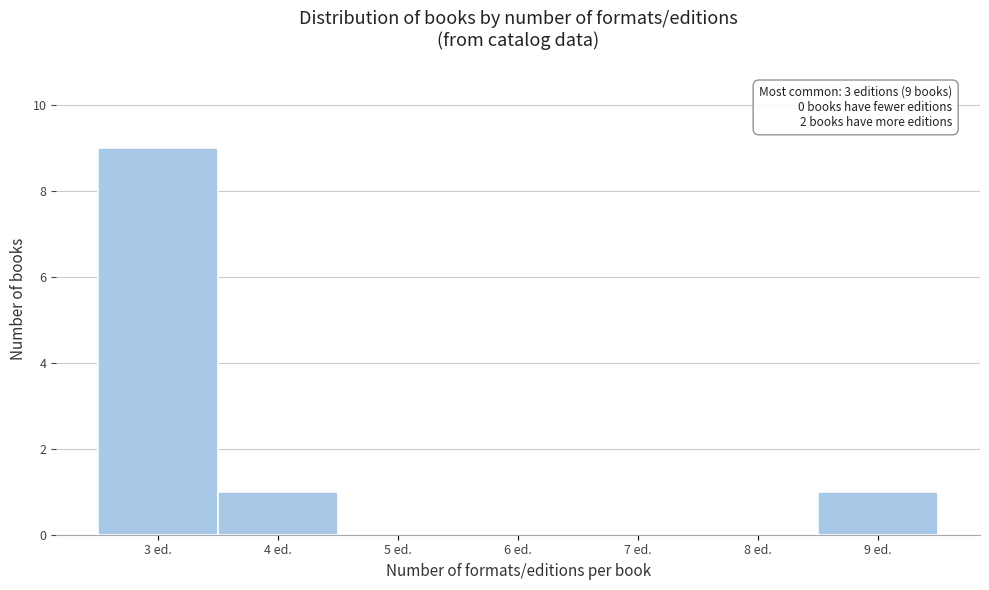

Which range on the x-axis has the tallest bar?

2.5 to 3.5